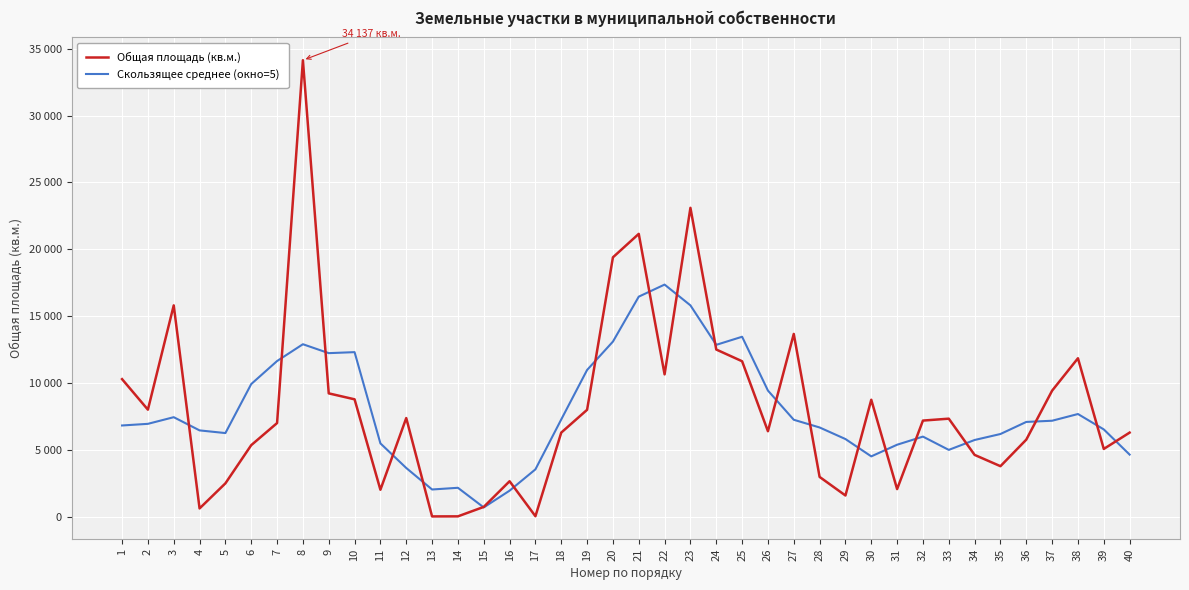

The Скользящее среднее (окно=5) series shows 10968.6 at 19. True or false?

True